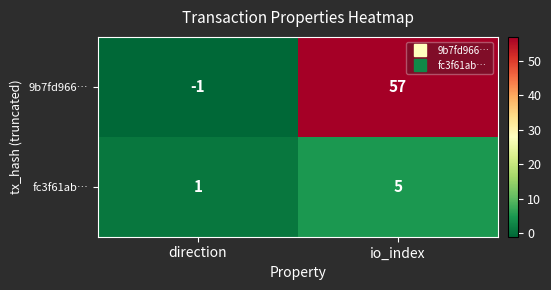

Reading left to right, transcribe all the data shown in this chart.

9b7fd966…: direction=-1	io_index=57
fc3f61ab…: direction=1	io_index=5